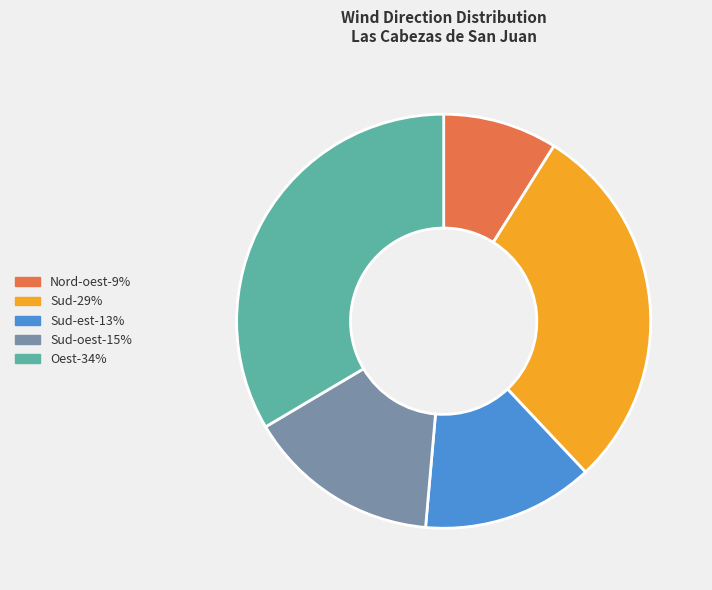

Rank the categories by value from highest to lowest.

Oest-34%, Sud-29%, Sud-oest-15%, Sud-est-13%, Nord-oest-9%